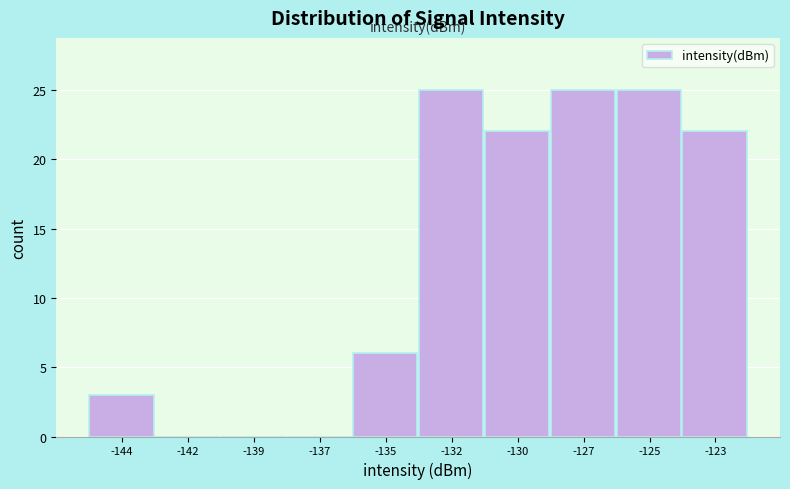

Reading left to right, what are all the values shown in this chart?

-144=3	-142=0	-139=0	-137=0	-135=6	-132=25	-130=22	-127=25	-125=25	-123=22